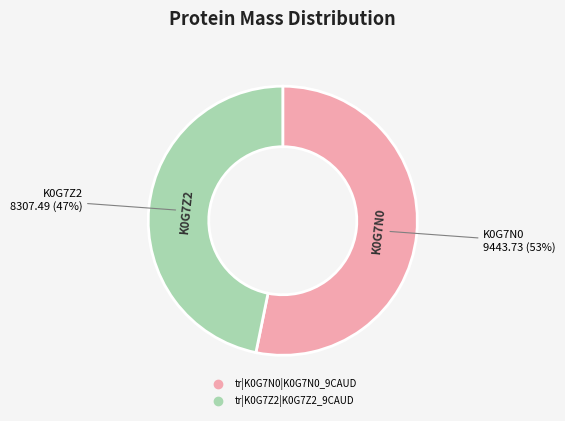

Which slice is the smallest?

tr|K0G7Z2|K0G7Z2_9CAUD